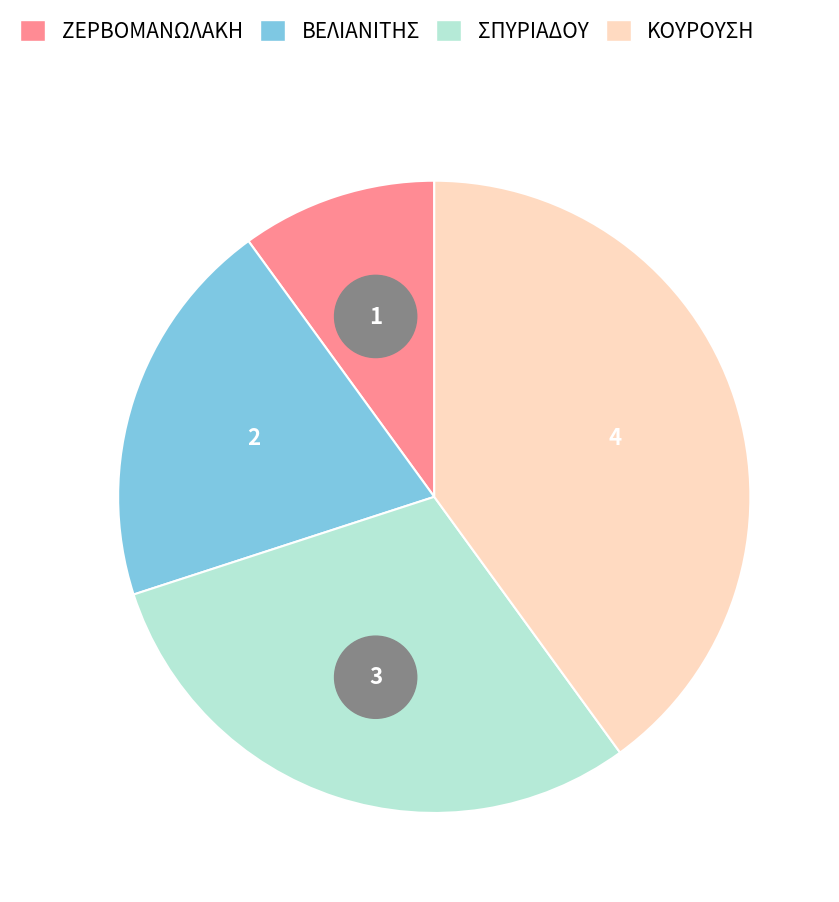

True or false: ΚΟΥΡΟΥΣΗ accounts for 40% of the total.

True